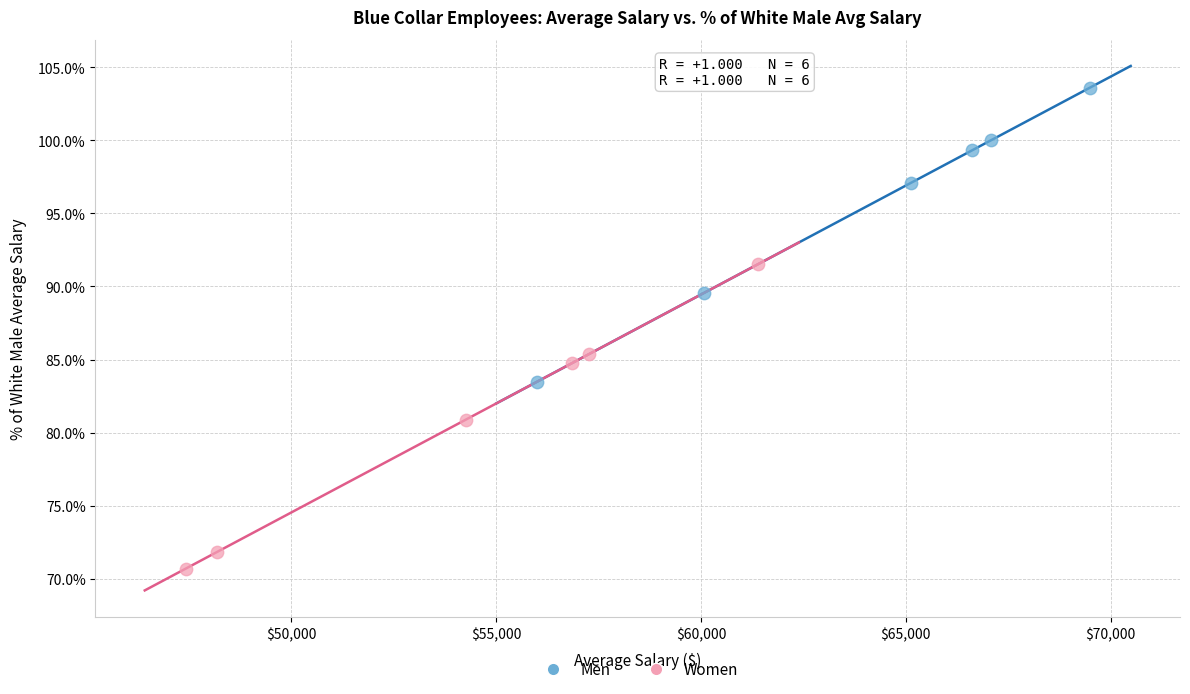

What are all the series names shown in the legend?

Men, Women